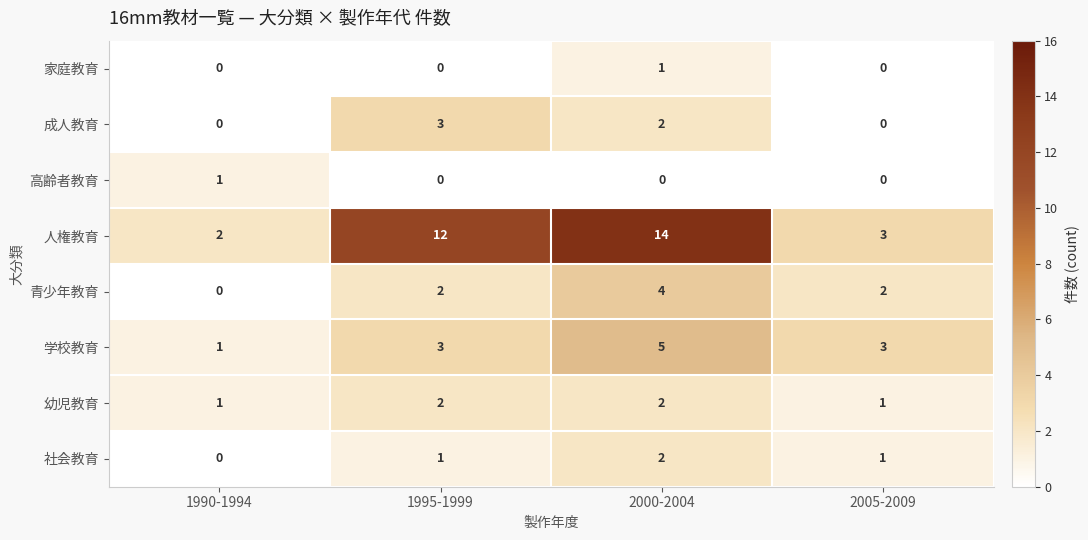

Where does the 成人教育 series first go above 2?

1995-1999